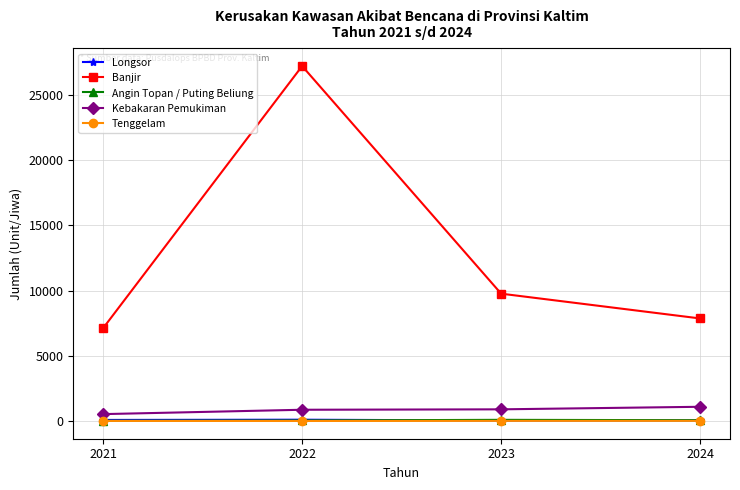

Which series has the largest total across all categories?

Banjir